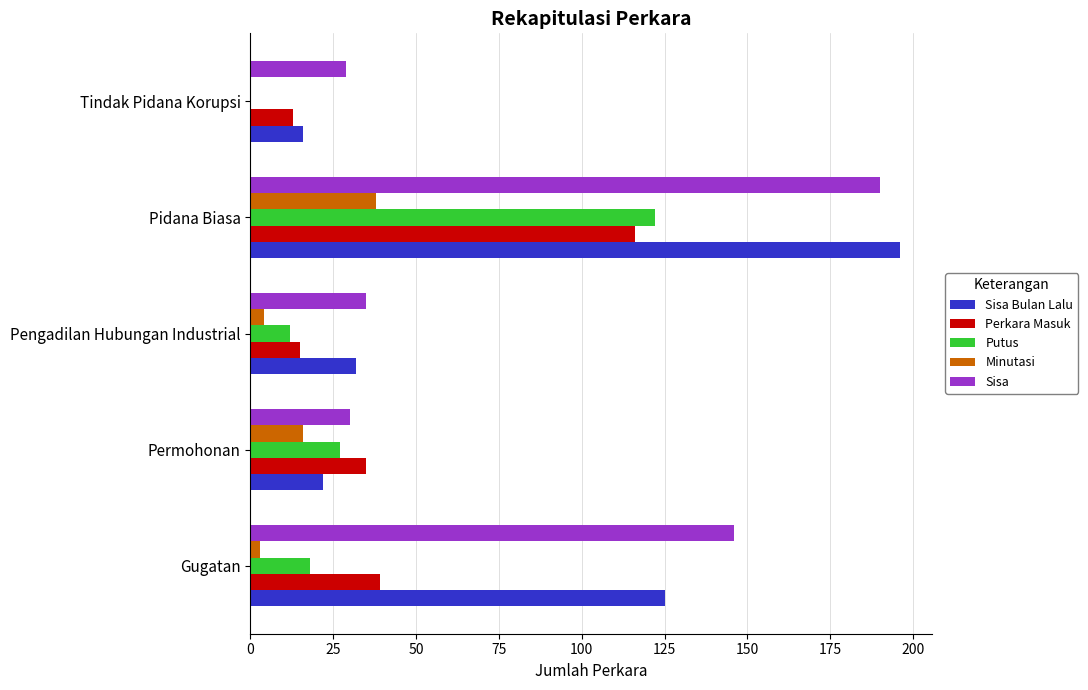

Which label corresponds to the largest value in the chart?

Pidana Biasa